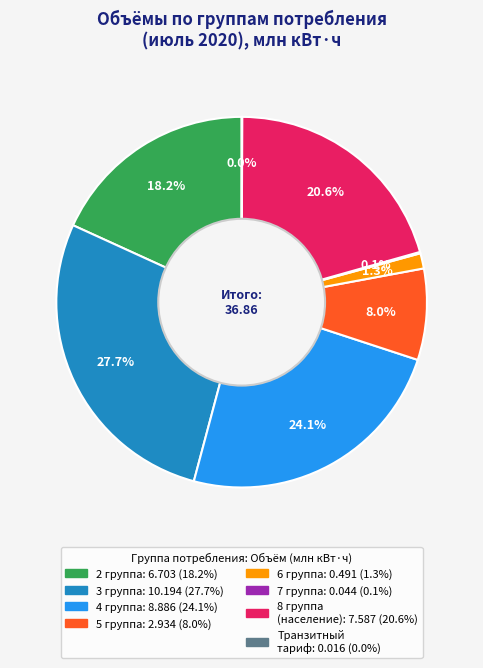

Is there any slice that represents more than half of the pie?

No